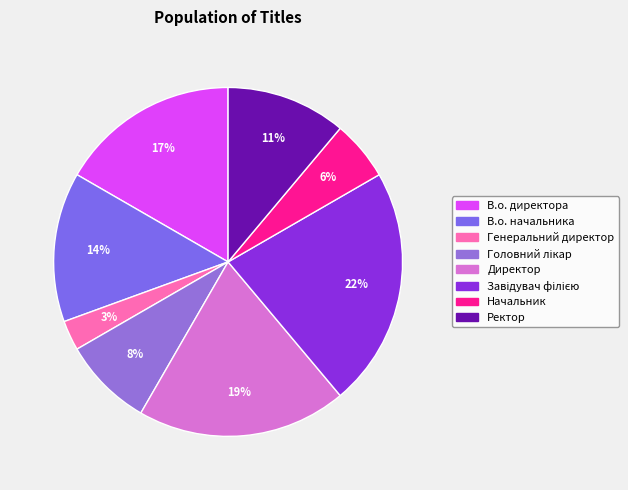

To the nearest percent, what percentage of the pie is Головний лікар?

8%